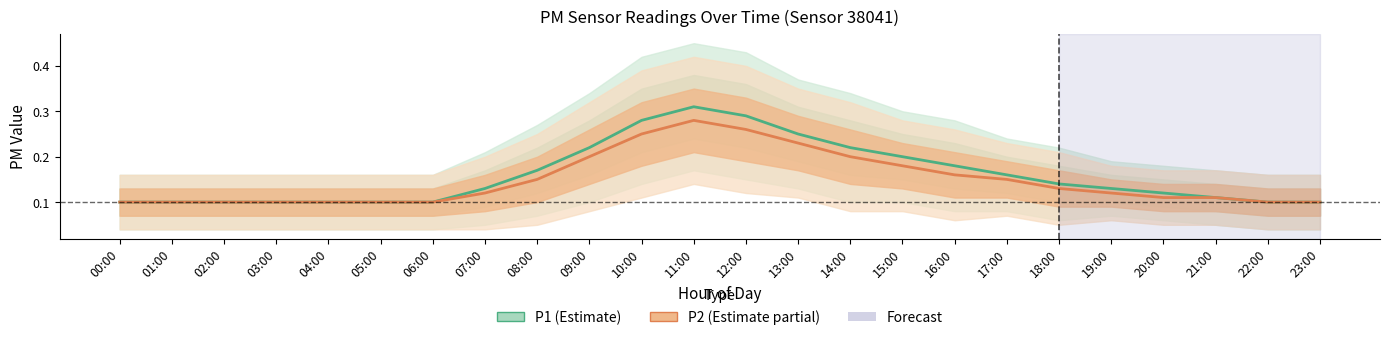

How many lines are shown in the chart?

2